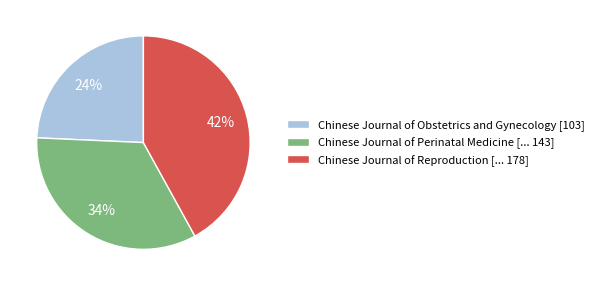

To the nearest percent, what portion does Chinese Journal of Obstetrics and Gynecology [103] represent?

24%